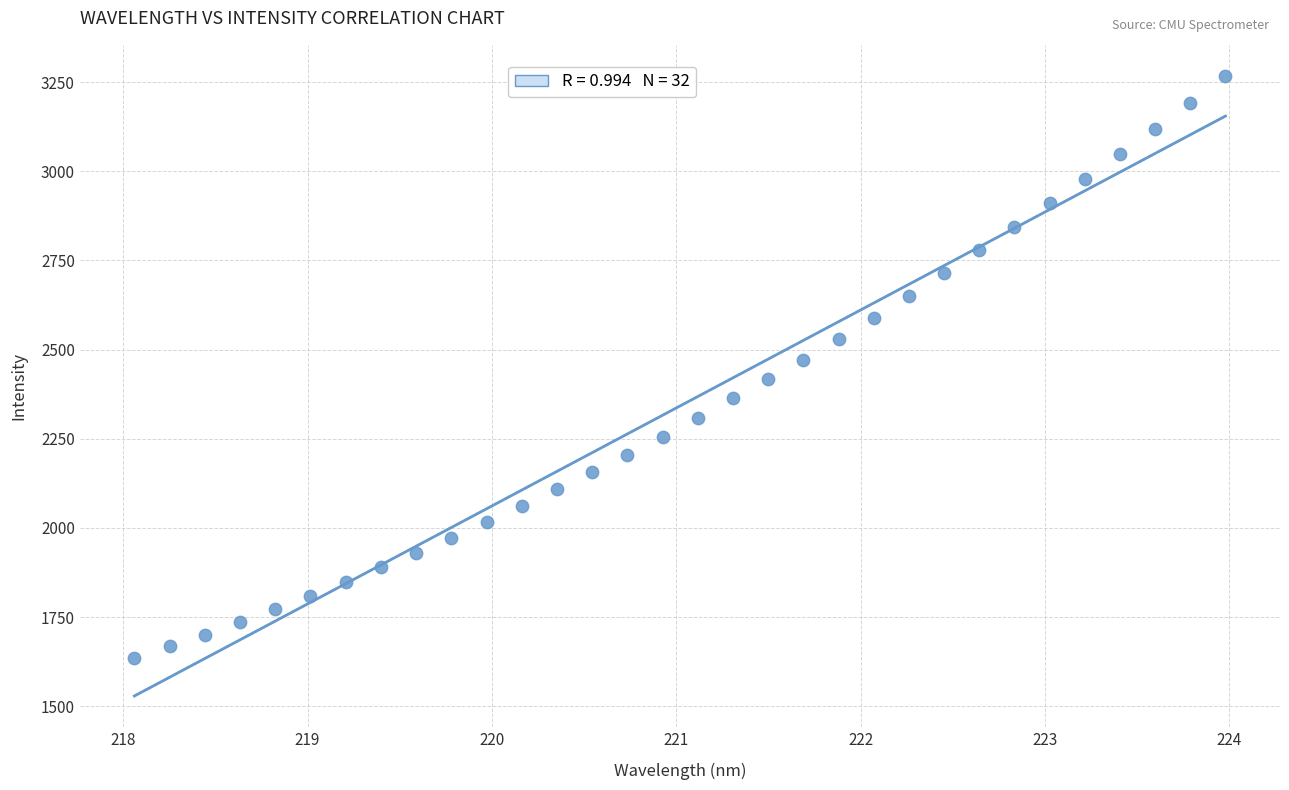

What is the range of Y values (max minus min)?

1632.3